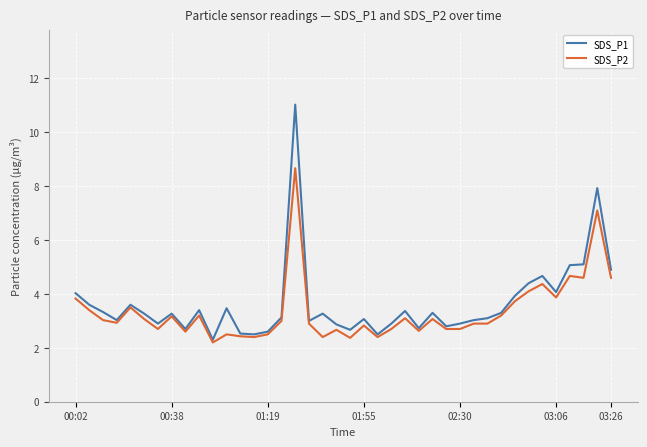

Rank the series by their maximum value, from highest to lowest.

SDS_P1, SDS_P2